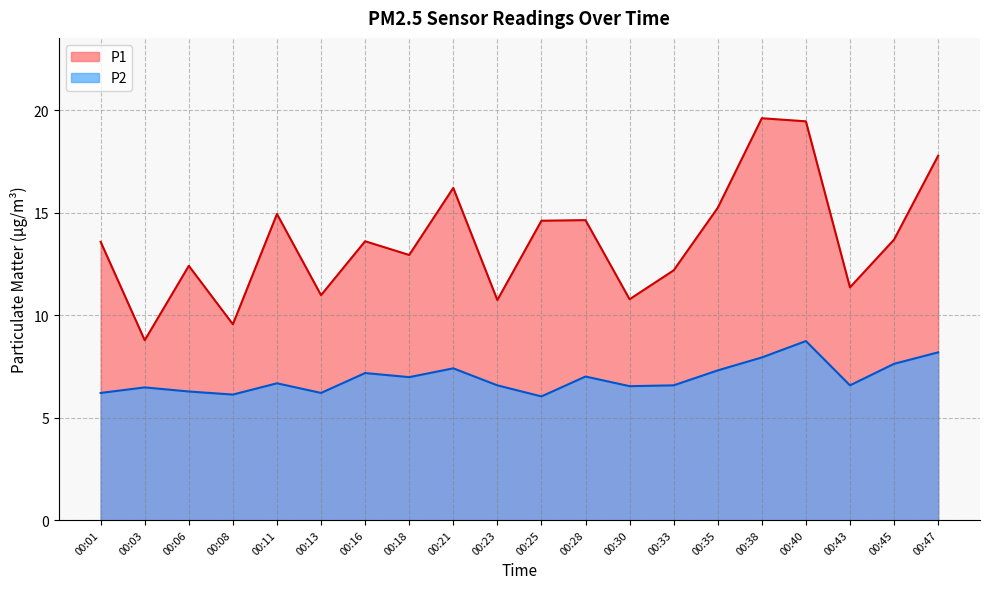

The P1 series shows 5.5 at 00:25. True or false?

False